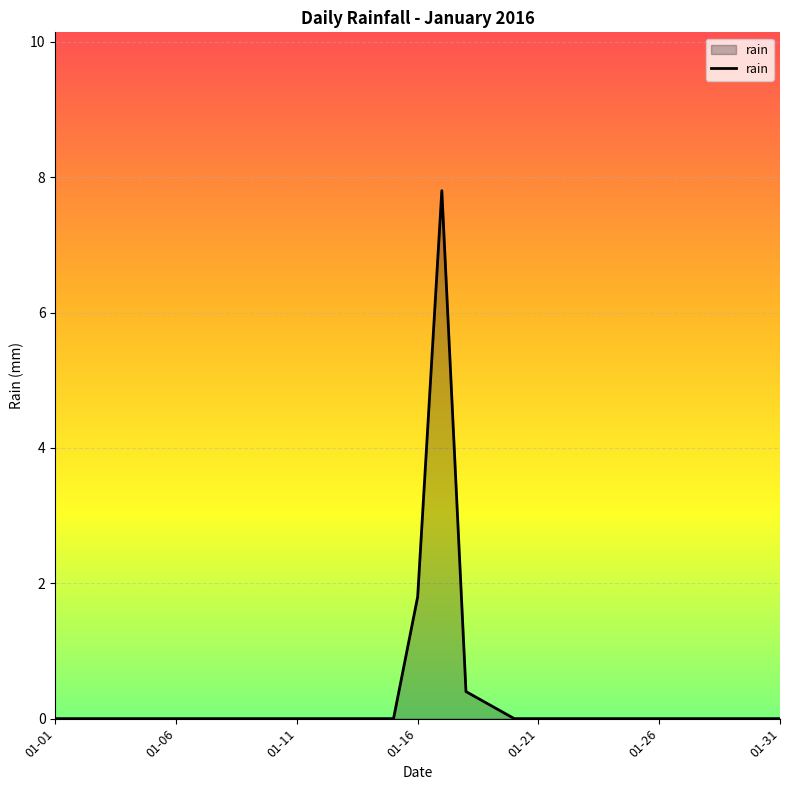

What is the maximum value shown in the chart?

7.8